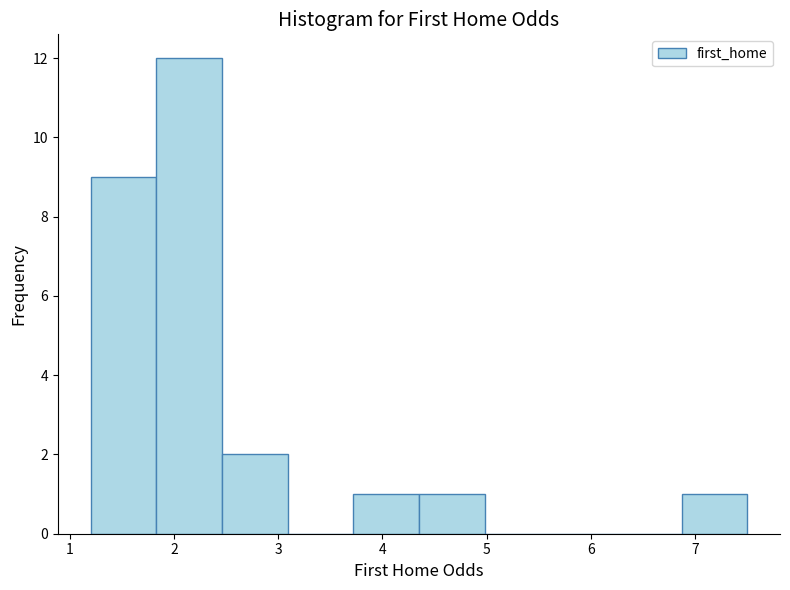

Reading left to right, transcribe this chart: for each bar, give the range it covers on the x-axis and its height. Neither the bar edges nor the heights are printed on the chart, so give them approximately, as read against the axes.

1.20 to 1.83: 9
1.83 to 2.46: 12
2.46 to 3.09: 2
3.09 to 3.72: 0
3.72 to 4.35: 1
4.35 to 4.98: 1
4.98 to 5.61: 0
5.61 to 6.24: 0
6.24 to 6.87: 0
6.87 to 7.50: 1